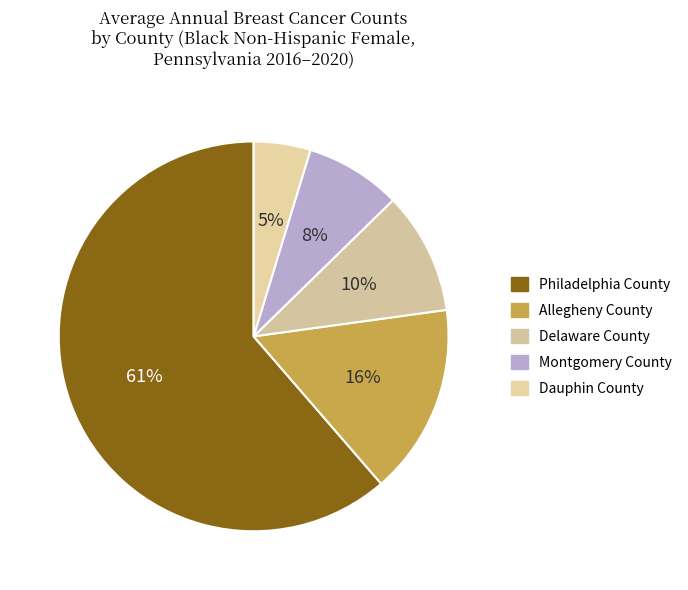

What is the ratio of the value at Delaware County to the value at Allegheny County?

0.6